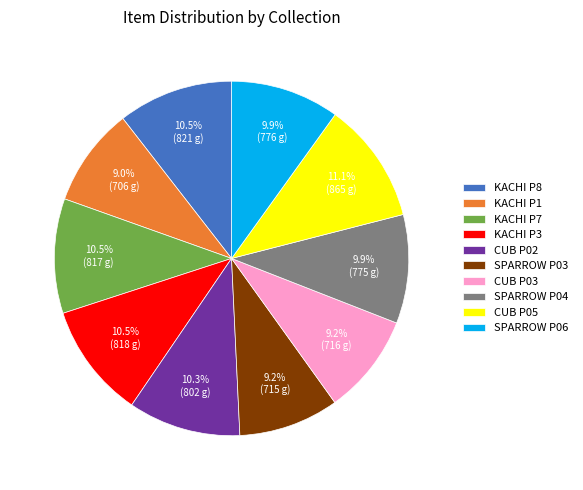

Is there a majority slice in this chart?

No